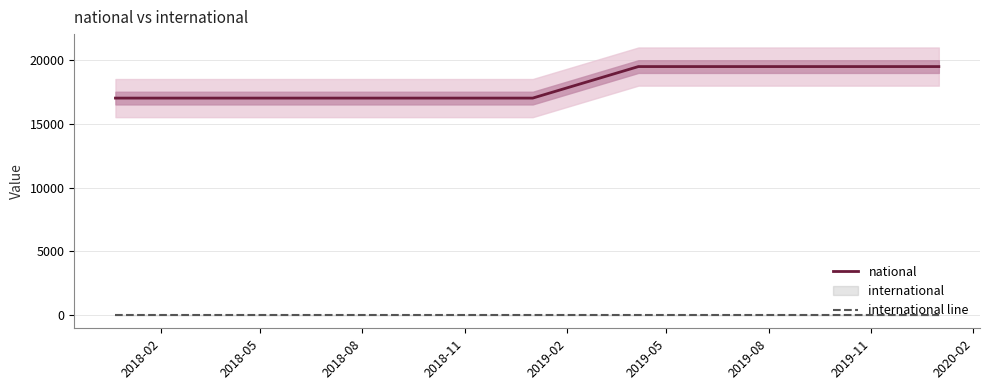

True or false: international line and national intersect in this chart.

False